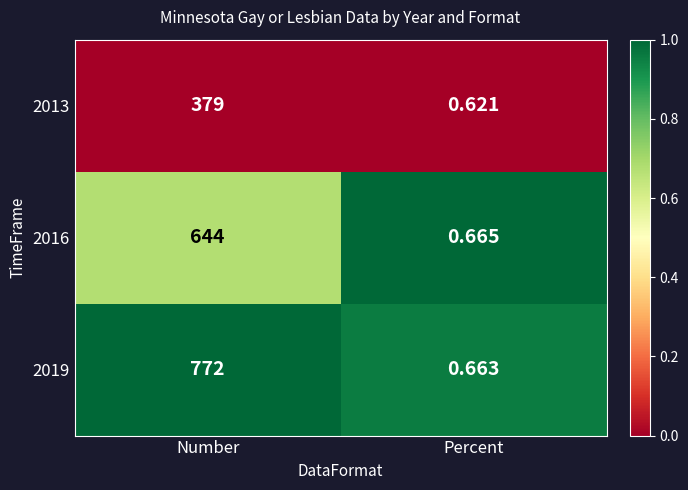

Where is 2019 nearest to the value 386?

Percent